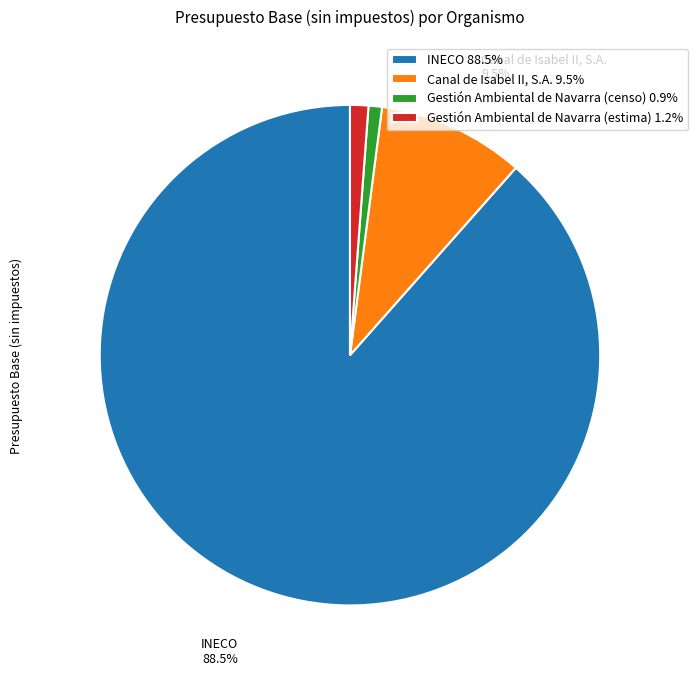

Which category has the biggest portion of the pie?

INECO